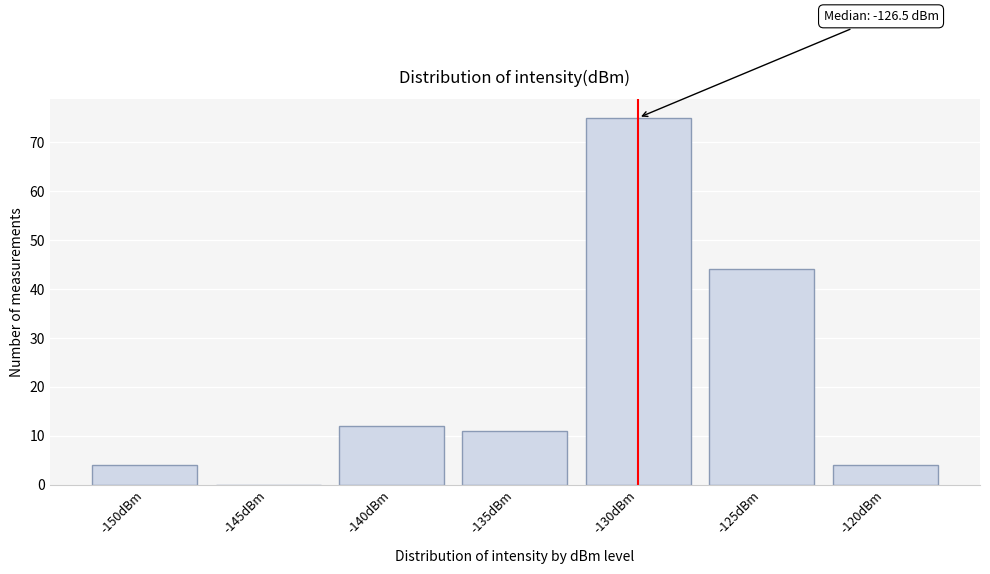

Reading left to right, what are all the values shown in this chart?

-150dBm=4	-145dBm=0	-140dBm=12	-135dBm=11	-130dBm=75	-125dBm=44	-120dBm=4